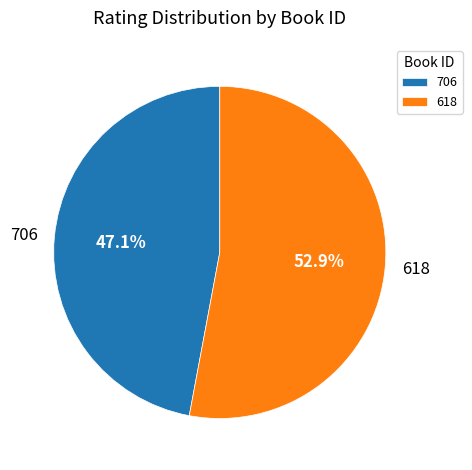

To the nearest percent, what is the difference between the 706 and 618 slice percentages?

6%